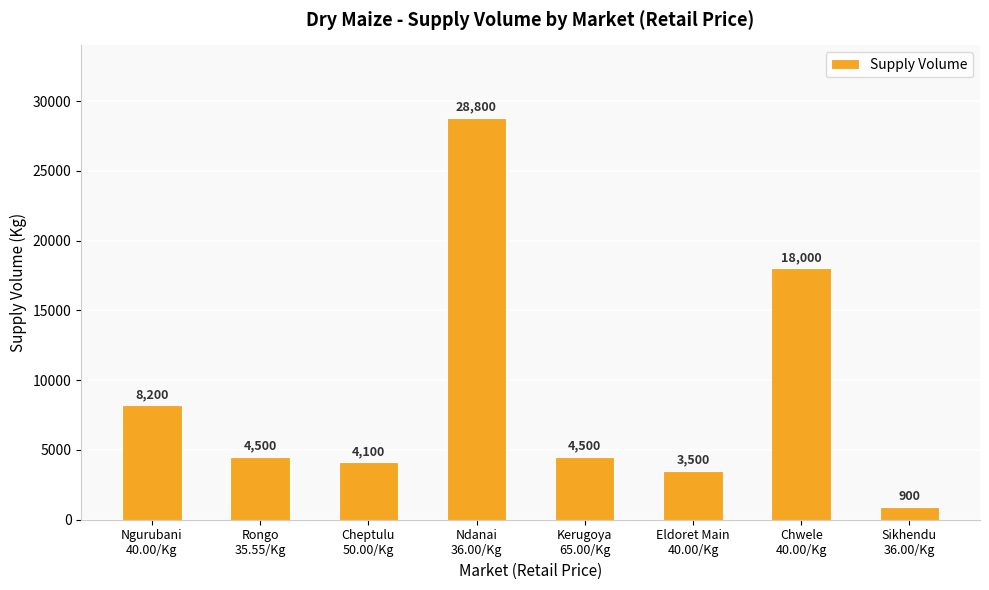

What is the smallest value displayed?

900